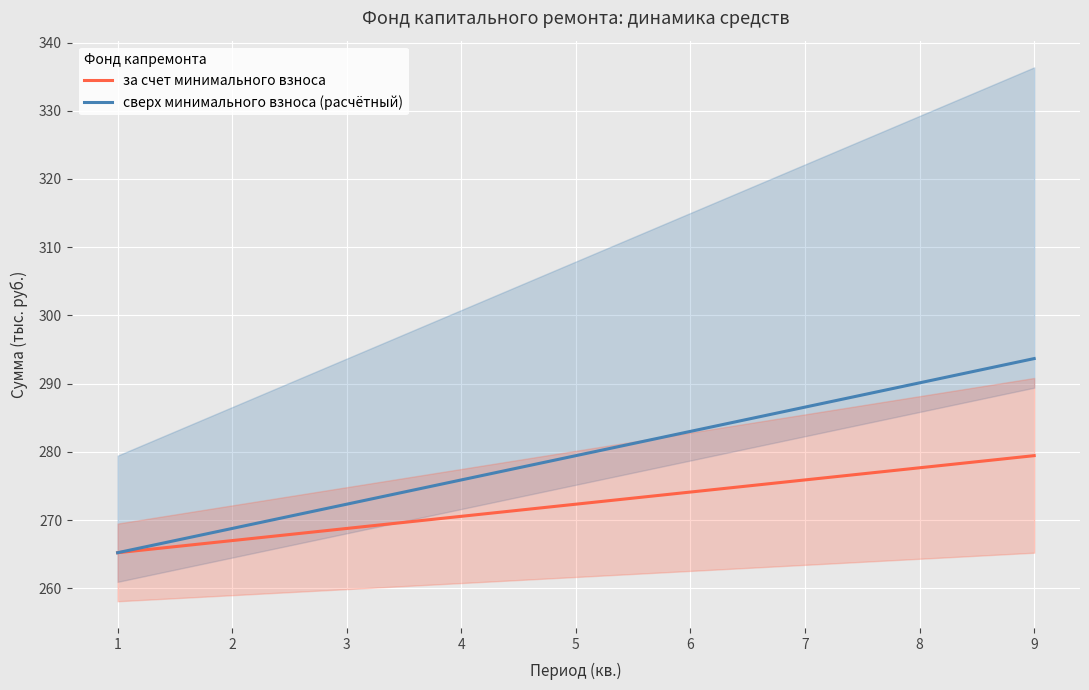

The value of сверх минимального взноса (расчётный) at 1 is 105.1. True or false?

False